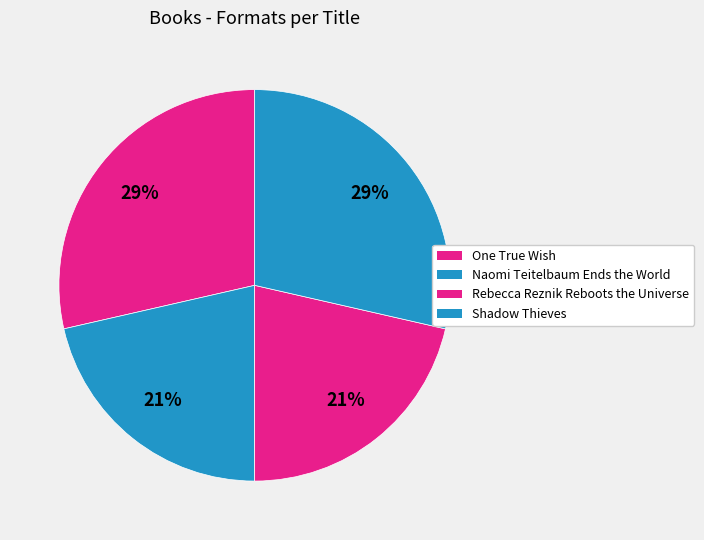

Which slice is the smallest?

Naomi Teitelbaum Ends the World